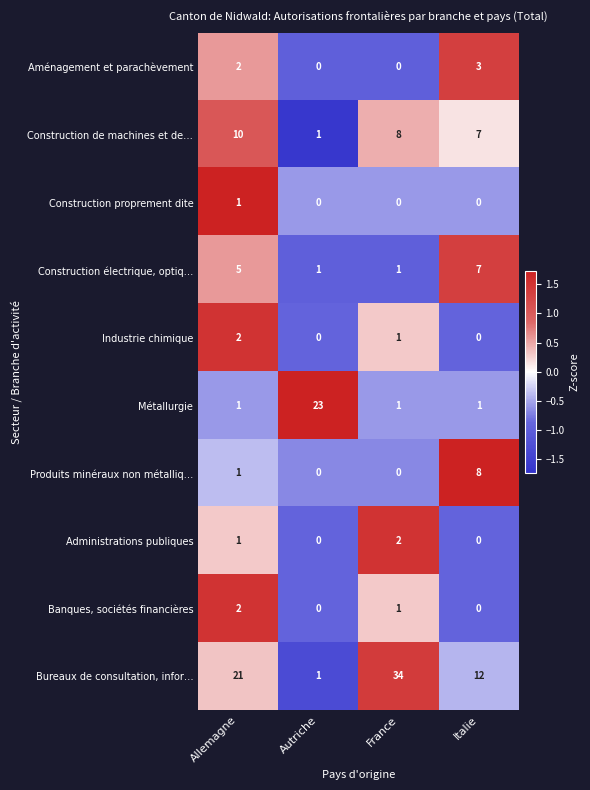

The Construction proprement dite series shows 1 at Autriche. True or false?

False